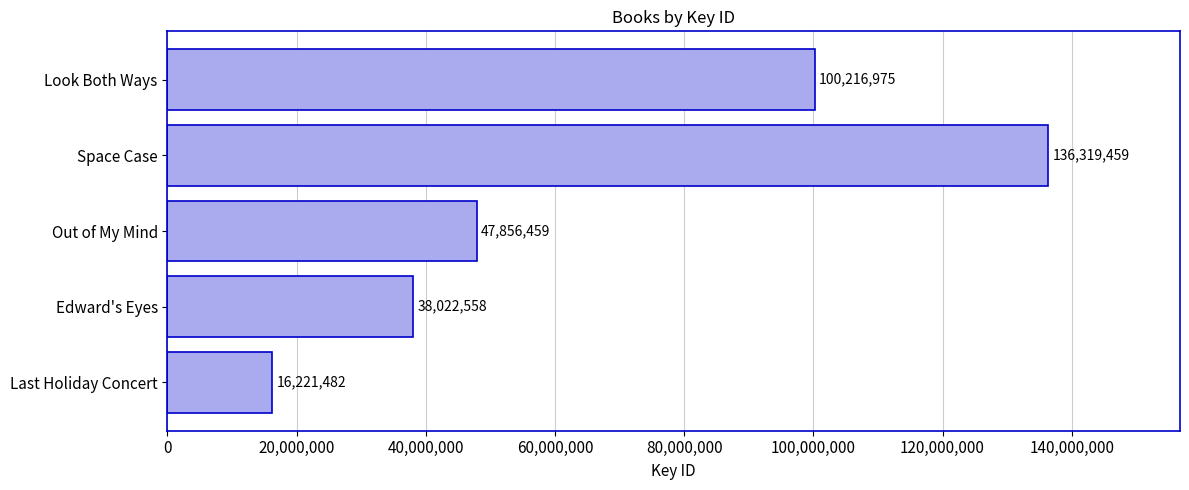

Are the bars grouped side by side (vs. stacked)?

No